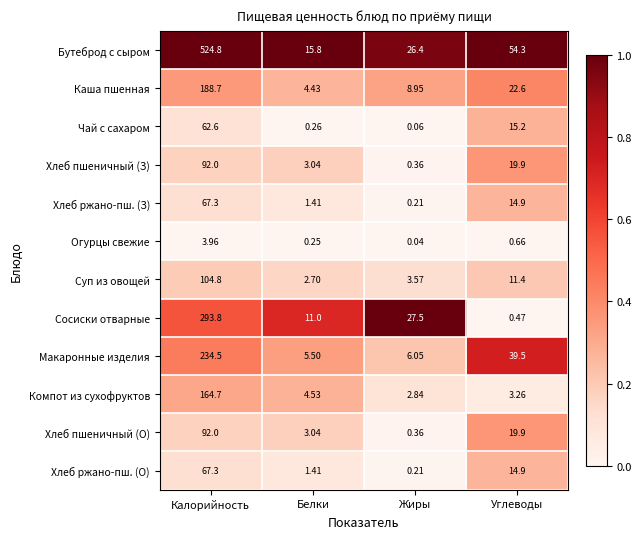

At which category does the chart reach its minimum across all series?

Жиры